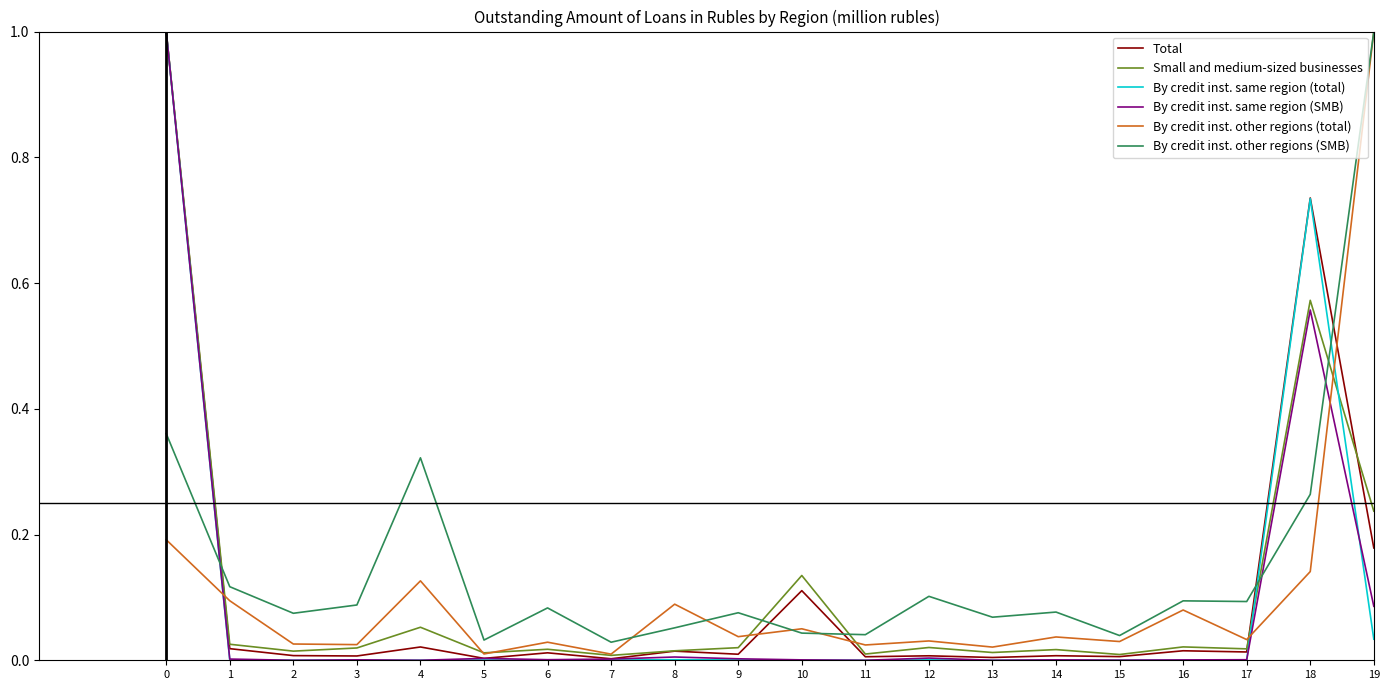

The Total series shows 0.0 at 6. True or false?

True